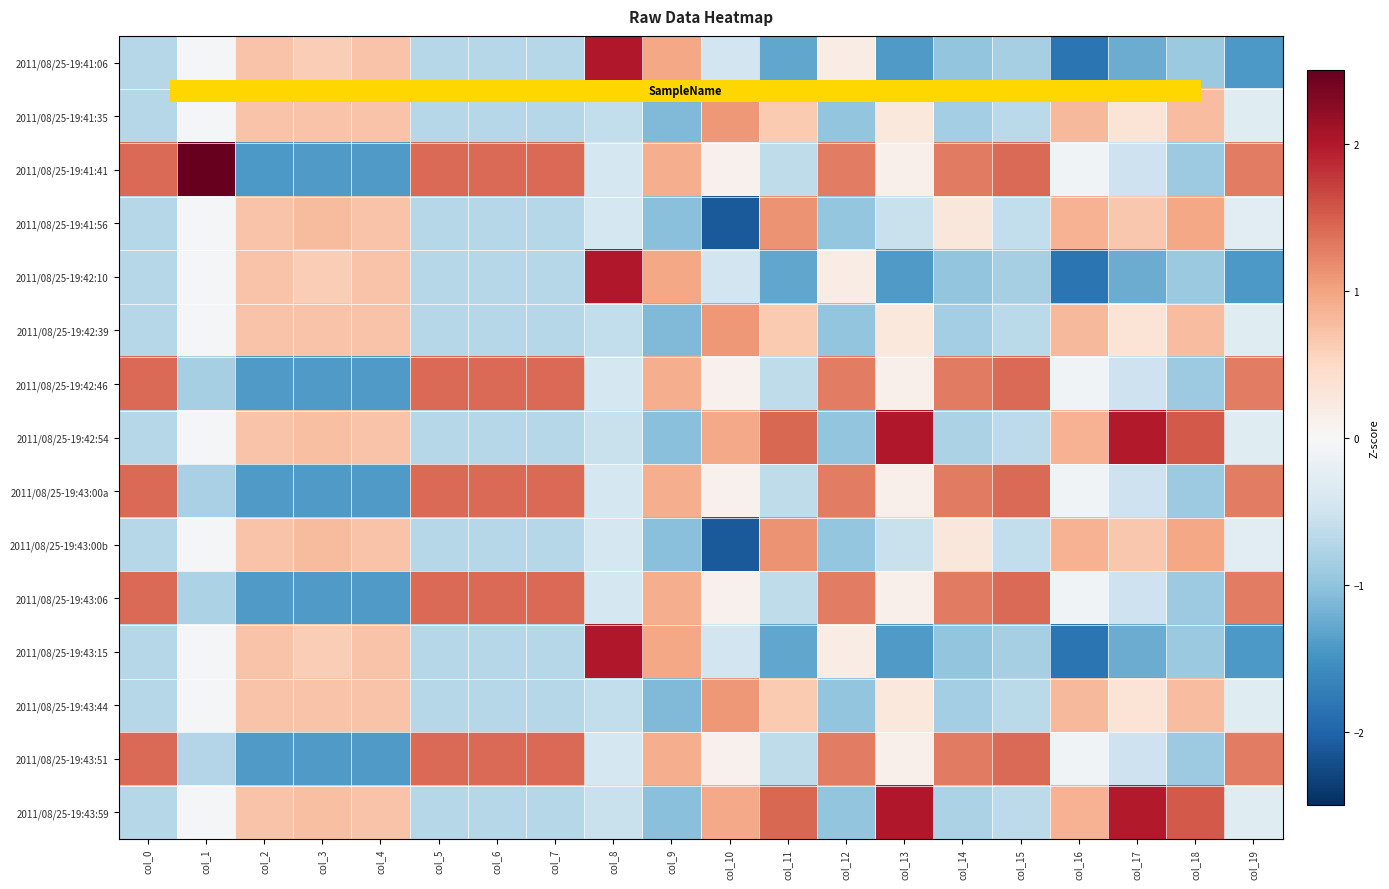

What is the difference between the highest and lowest values at col_5?

2.1